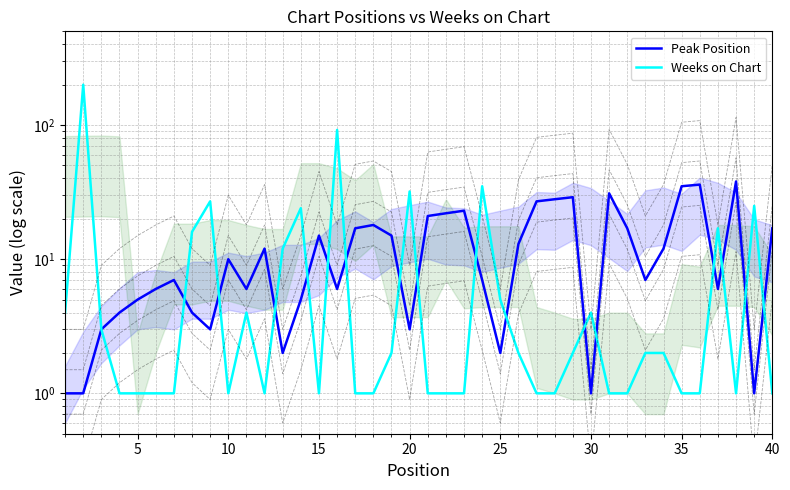

What is the average value of the Weeks on Chart series?

13